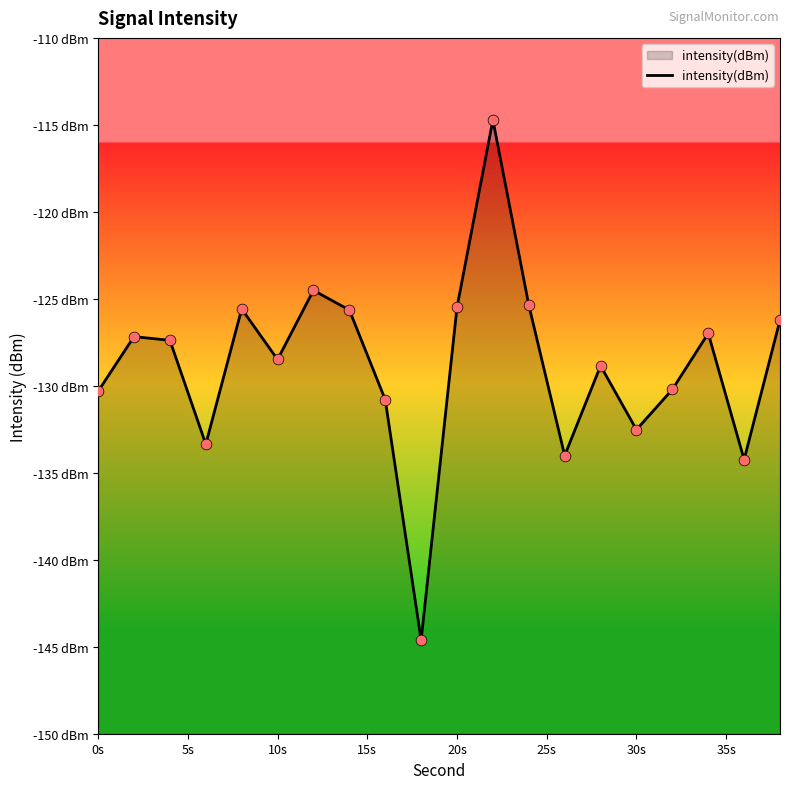

Which has a higher value, 30s or 0s?

0s